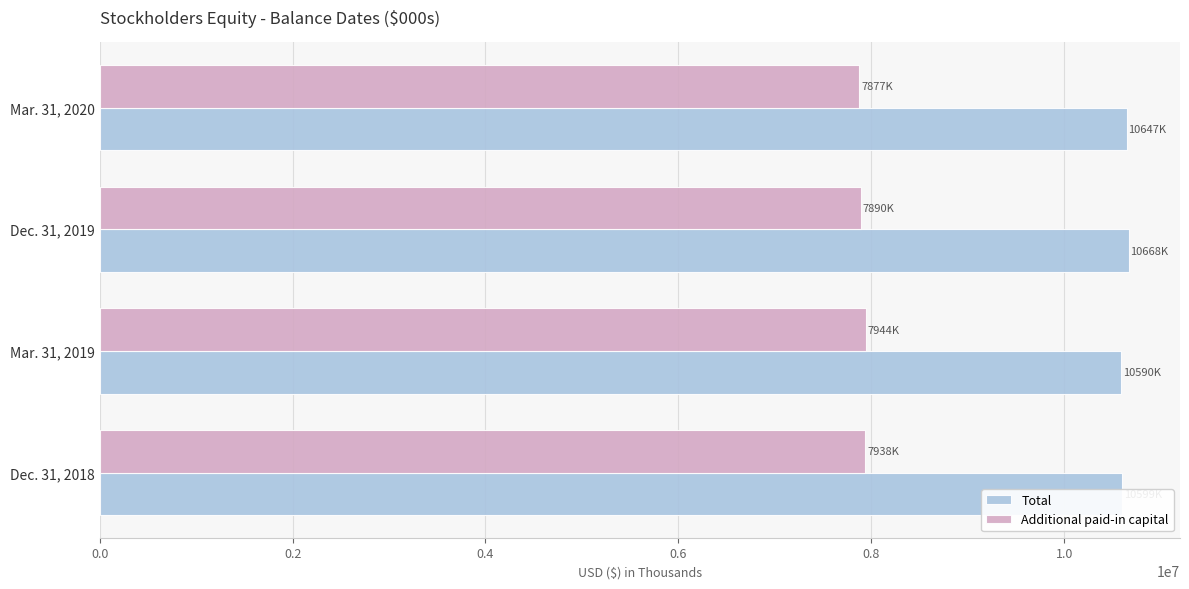

What is the lowest value of the Total series?

10589755